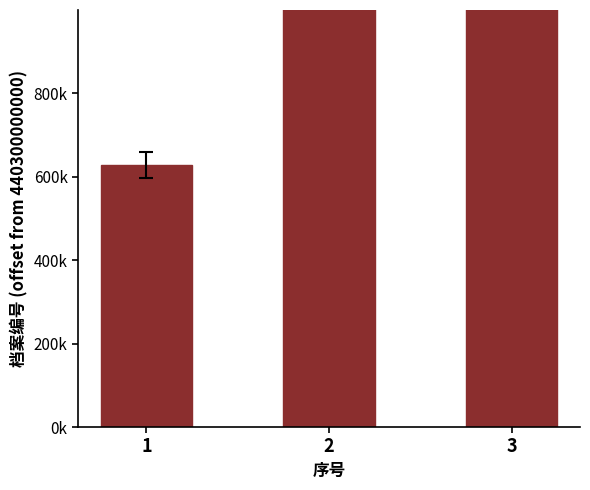

The value at 1 is 830146. True or false?

False